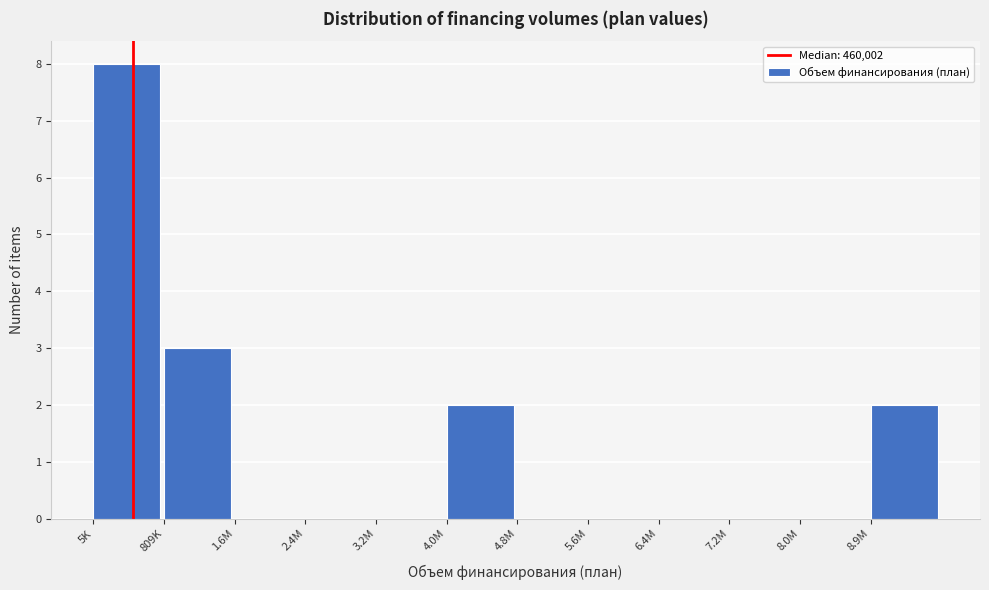

Which label corresponds to the largest value in the chart?

5K